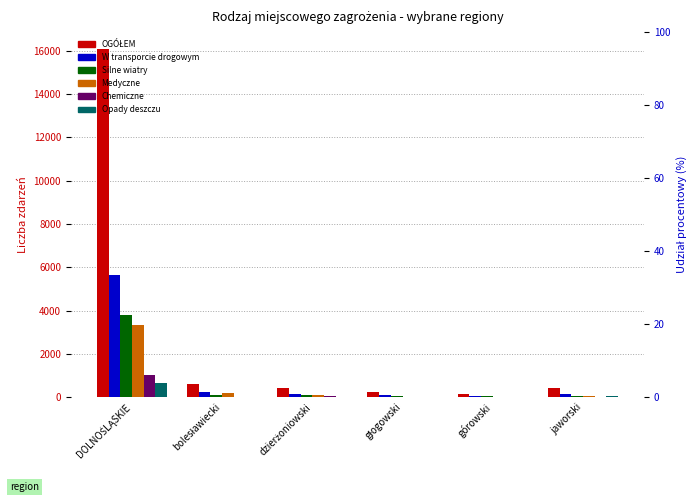

What is the spread (max minus min) of values at bolesławiecki?

587